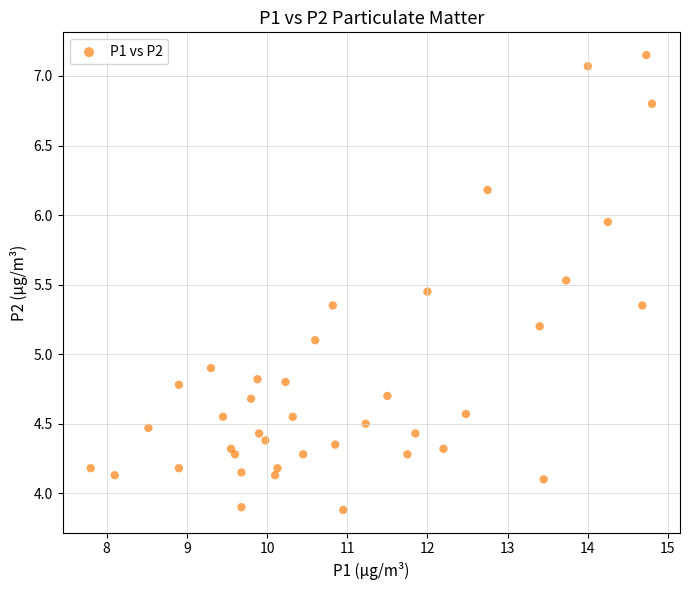

What is the range of X values (max minus min)?

7.0